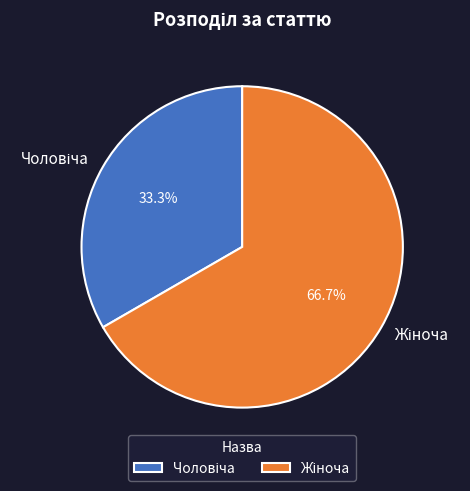

Is there a majority slice in this chart?

Yes